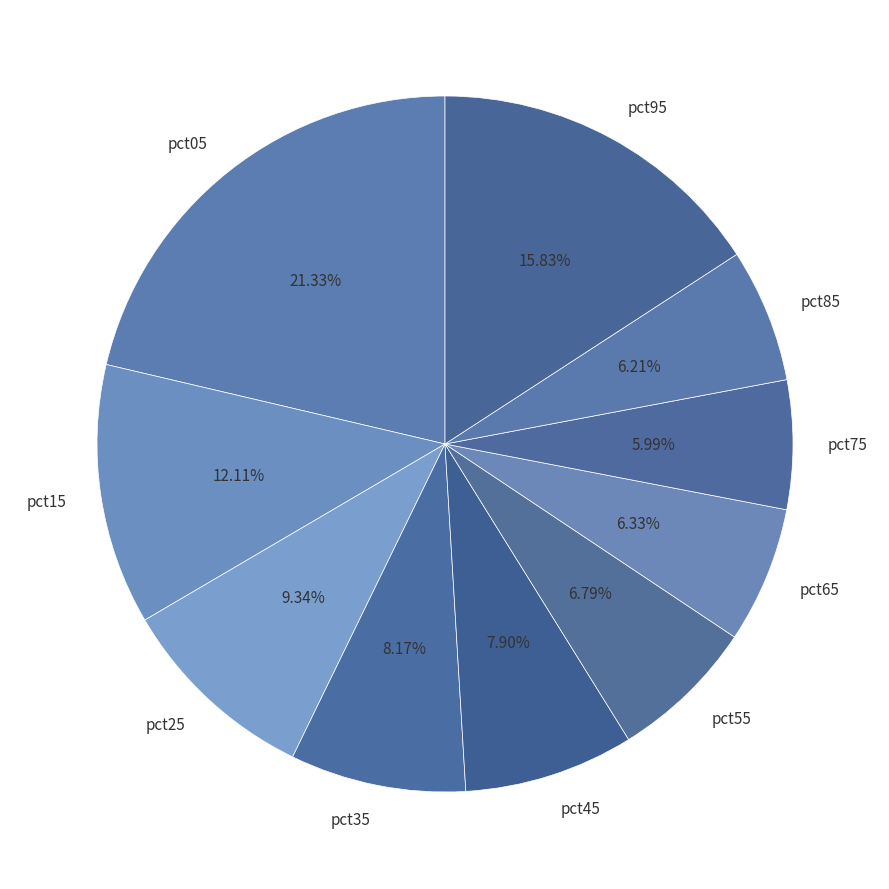

To the nearest percent, what portion does pct65 represent?

6%